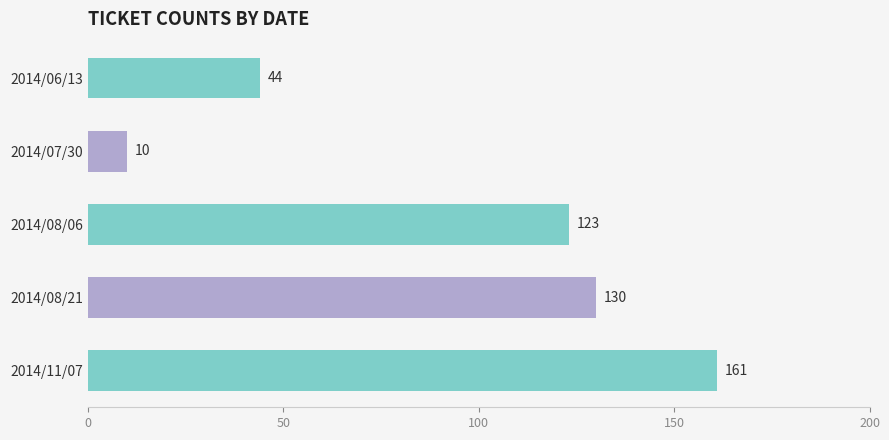

How many bars are there in total?

5